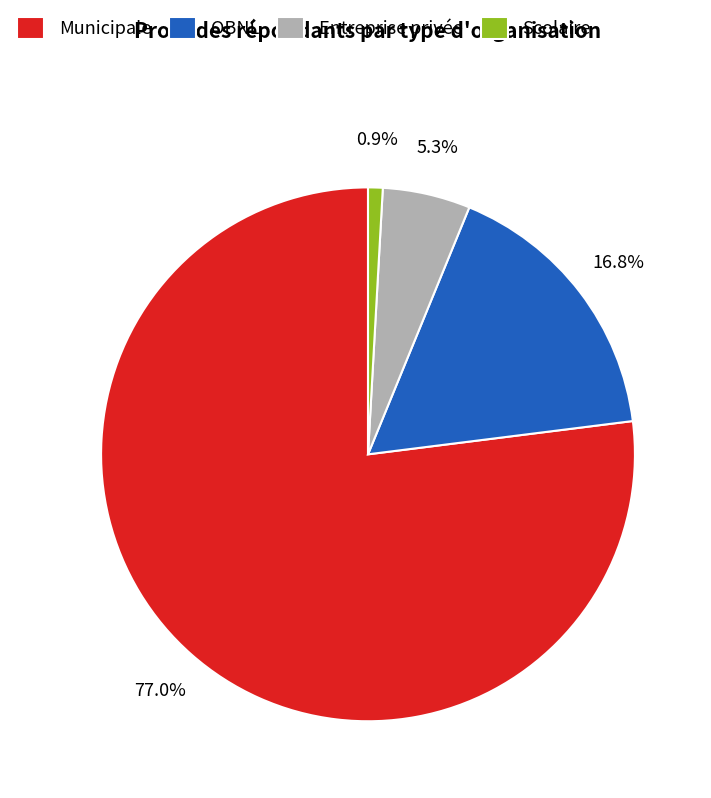

Is there any slice that represents more than half of the pie?

Yes